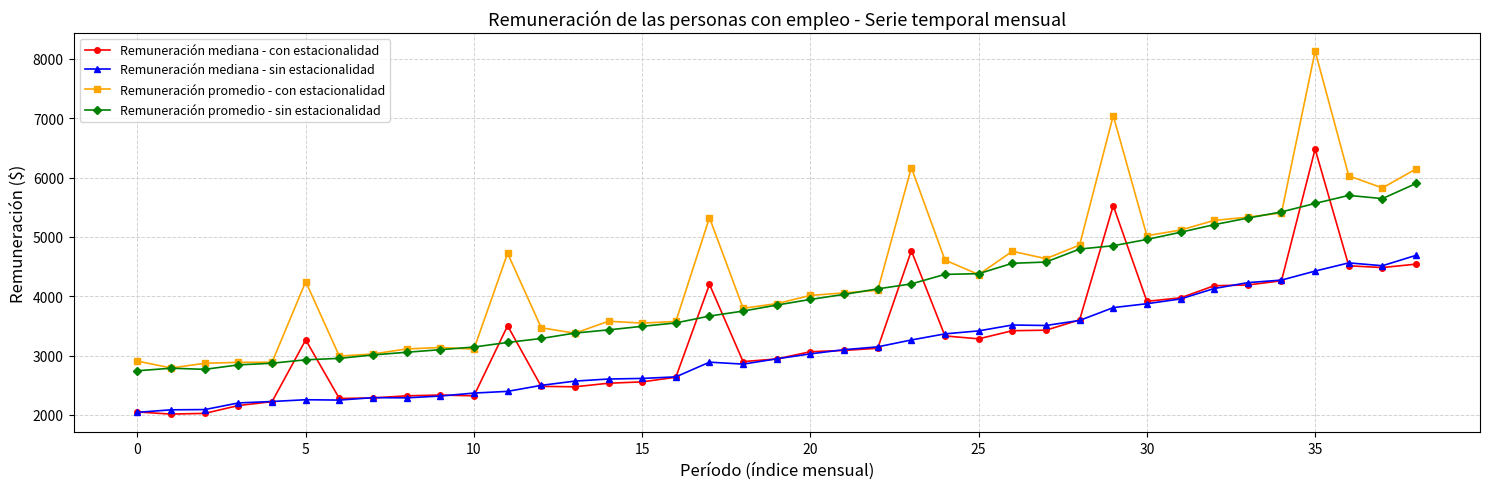

Which series has the largest range (max minus min)?

Remuneración promedio - con estacionalidad